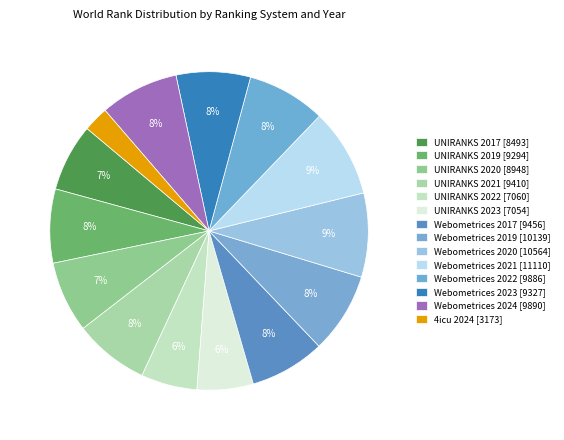

How many segments does this pie chart have?

14